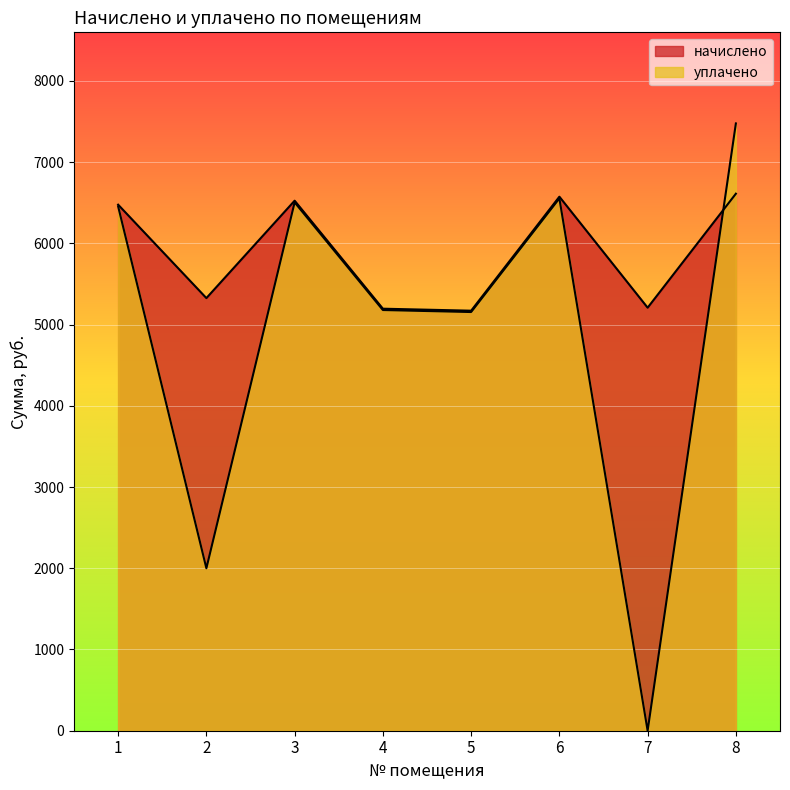

Where is начислено nearest to the value 5891?

2